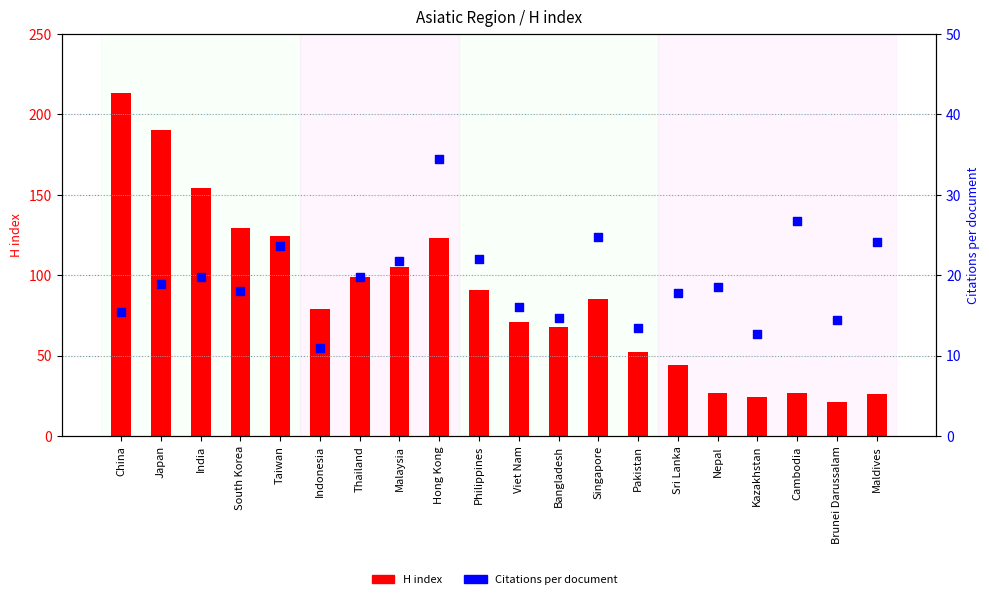

What are all the series names shown in the legend?

H index, Citations per document